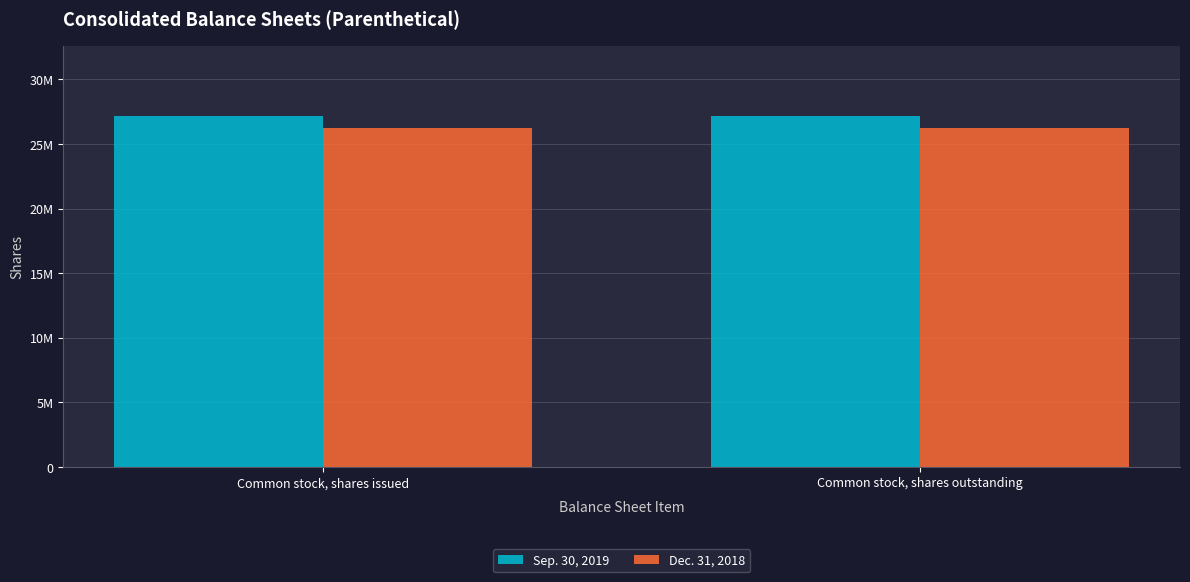

What is the label of the 2nd bar from the right?

Common stock, shares issued